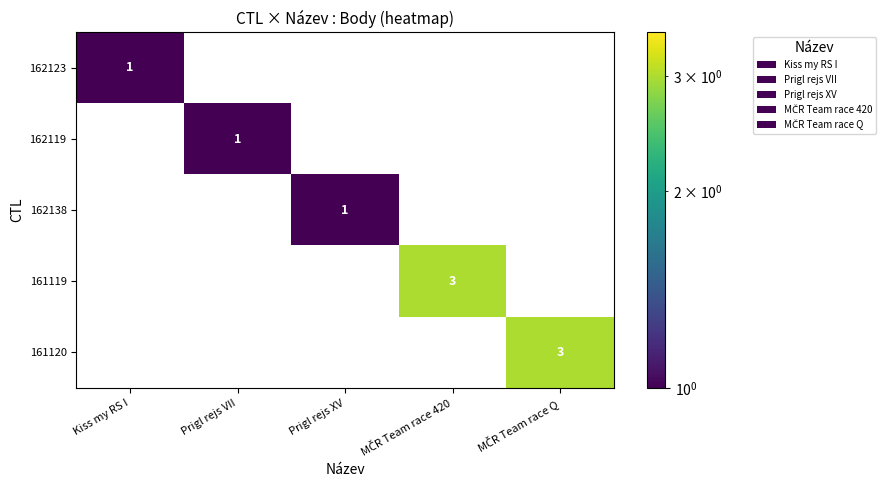

What is the difference between the highest and lowest values at Kiss my RS I?

1